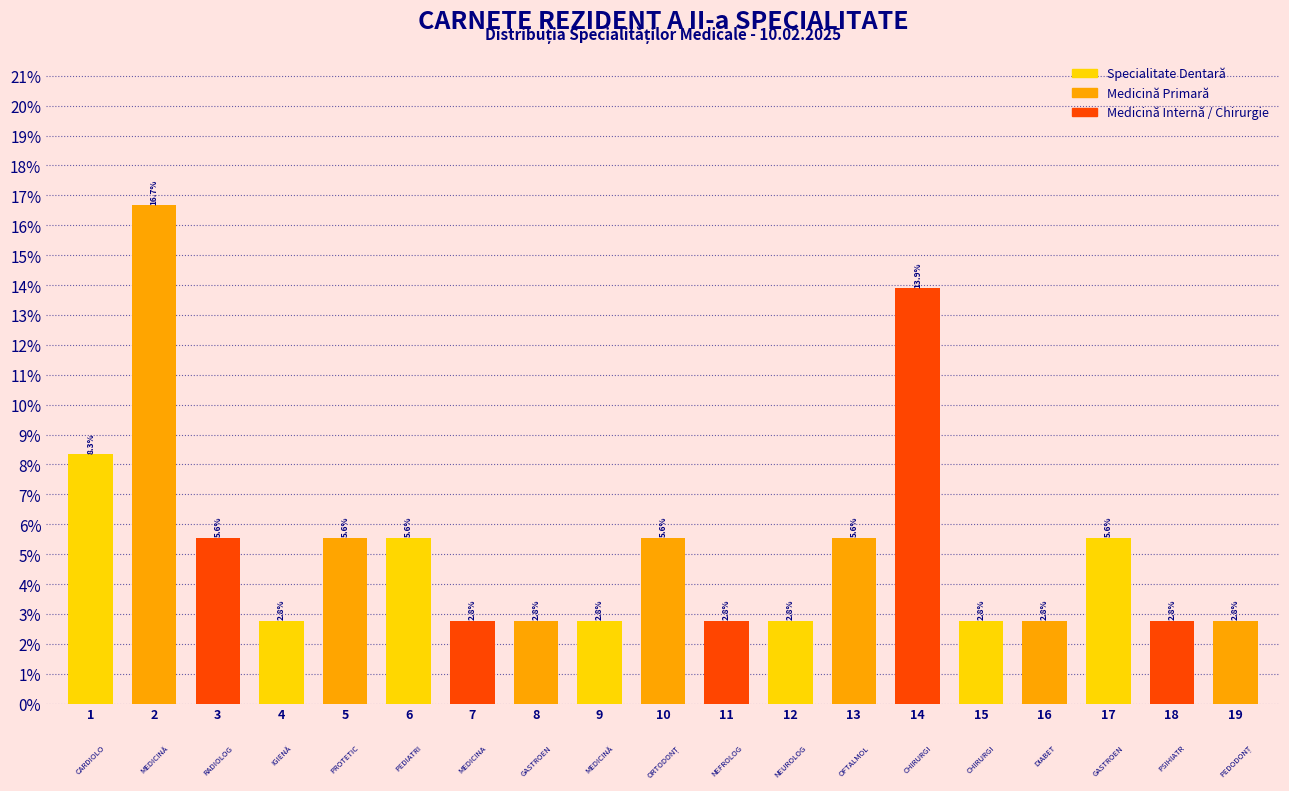

Reading left to right, list all the values displayed in this chart.

8.3	16.7	5.6	2.8	5.6	5.6	2.8	2.8	2.8	5.6	2.8	2.8	5.6	13.9	2.8	2.8	5.6	2.8	2.8